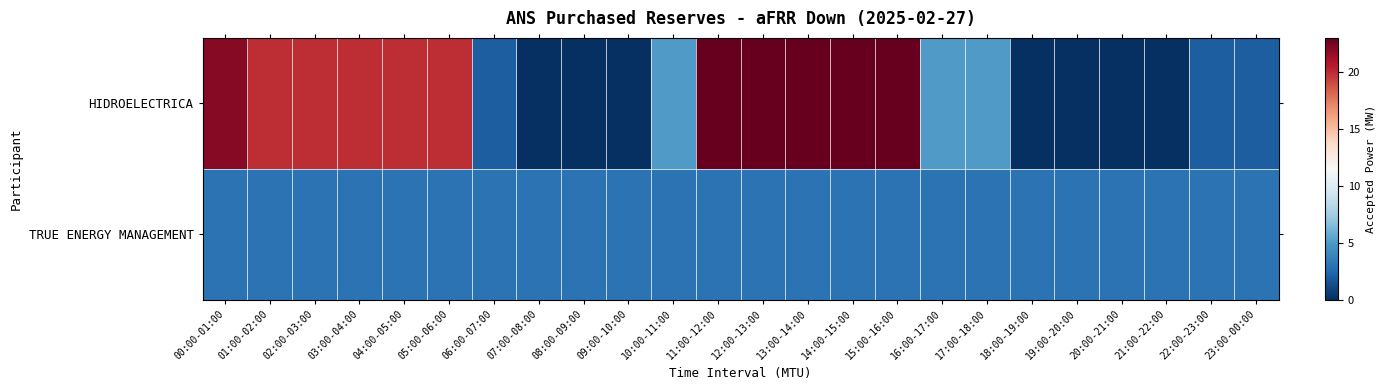

At how many categories does at least one series exceed 4?

14